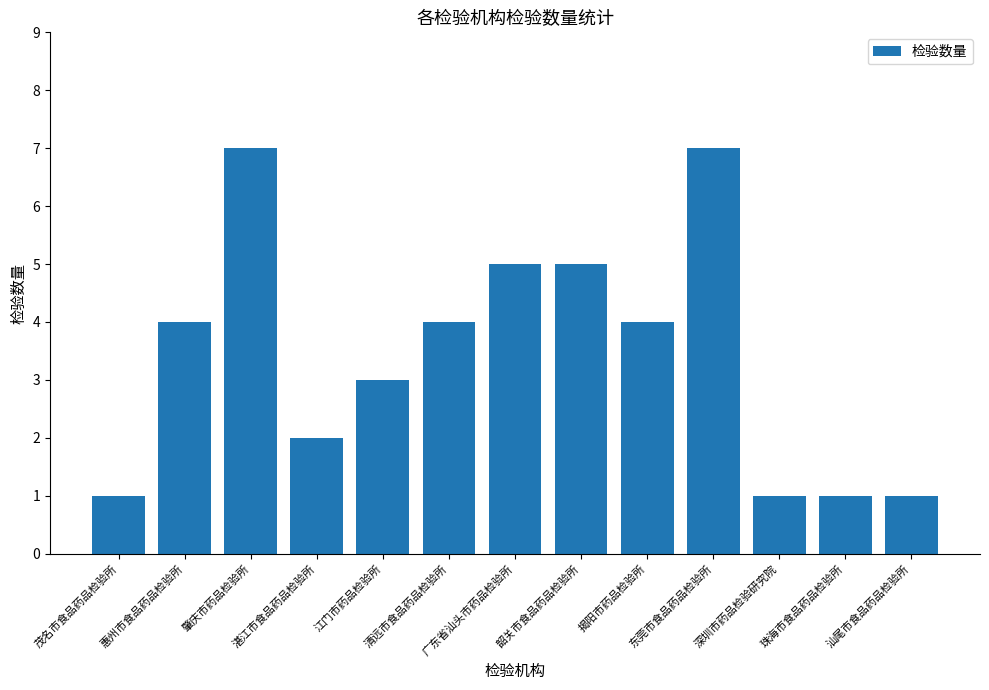

What is the smallest value displayed?

1